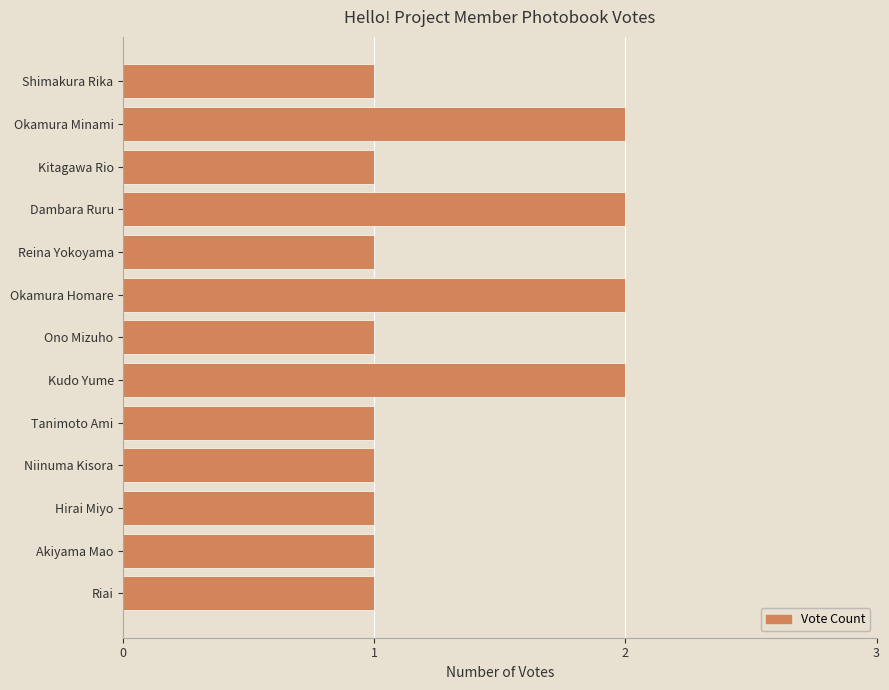

Approximately how many times larger is the value at Ono Mizuho compared to Tanimoto Ami?

1.0